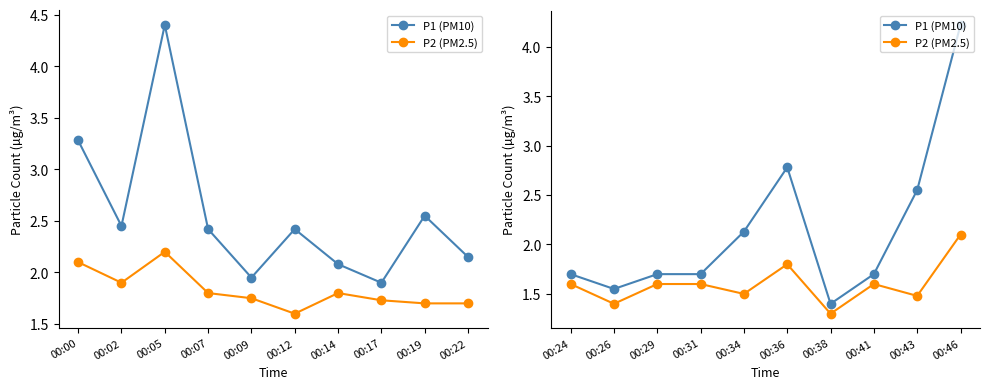

What are all the series names shown in the legend?

P1 (PM10), P2 (PM2.5)